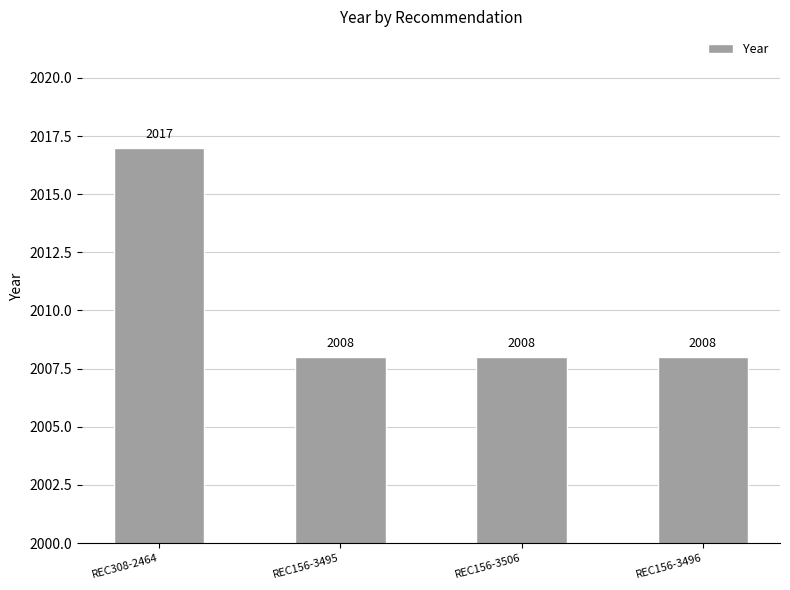

What is the sum of the values at REC156-3496 and REC308-2464?

4025